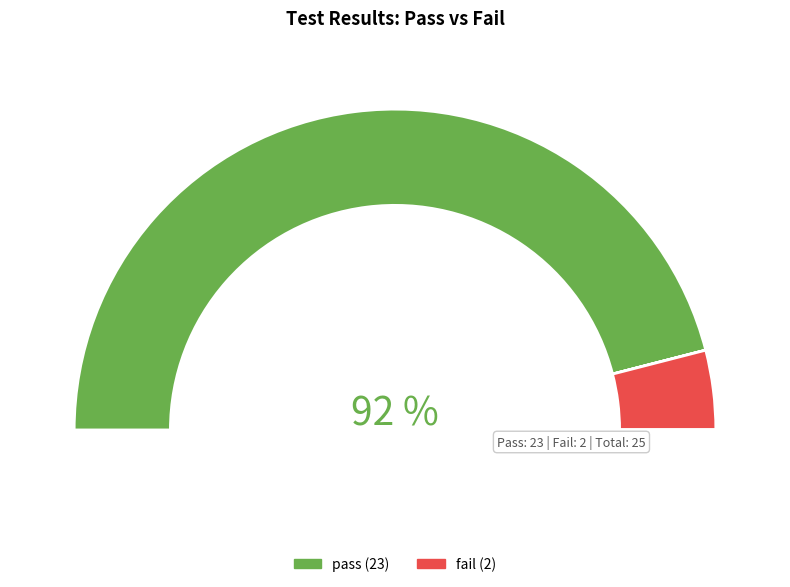

To the nearest percent, what is the average slice percentage?

50%